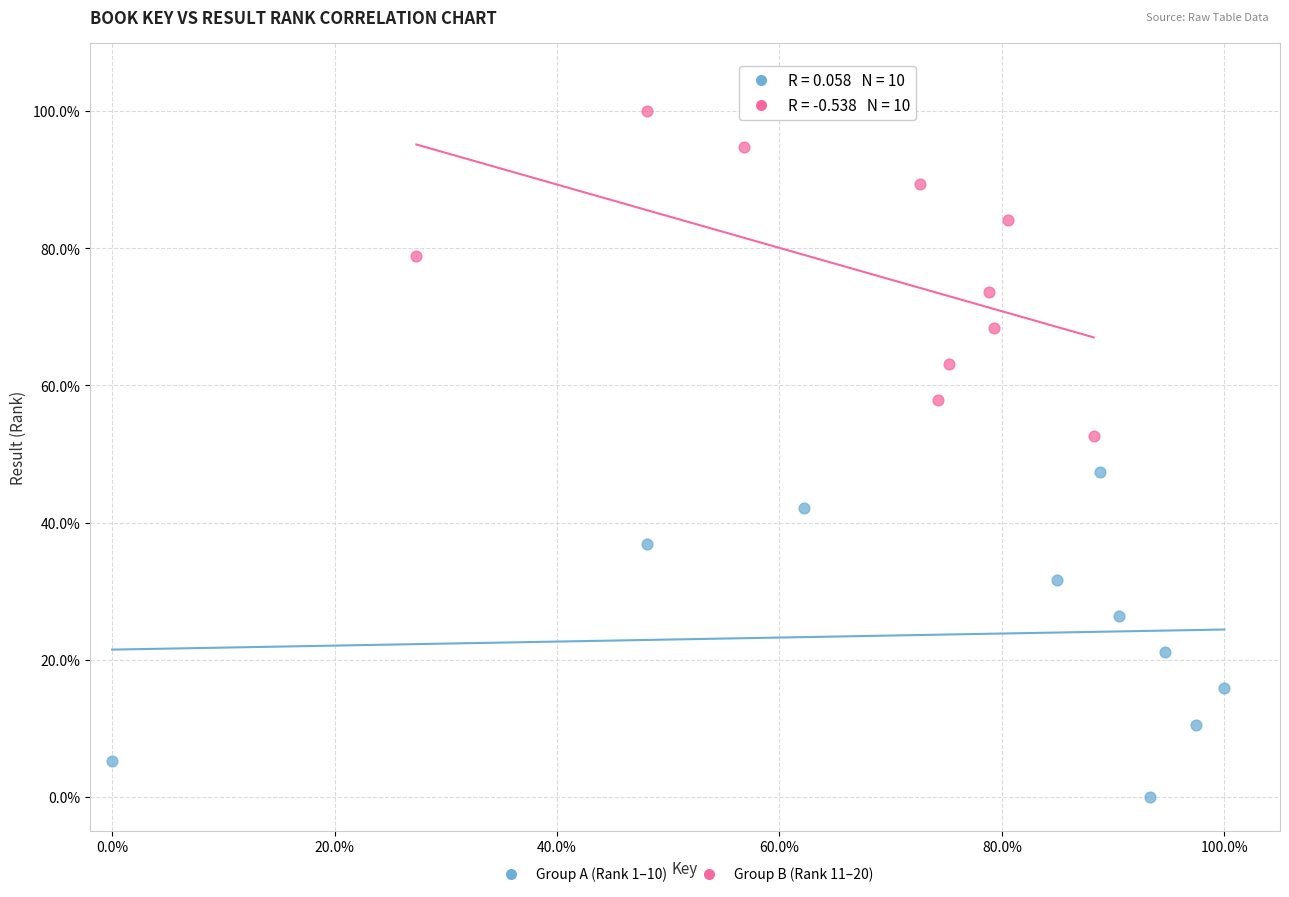

Which series contains the lowest Y value?

Group A (Rank 1–10)